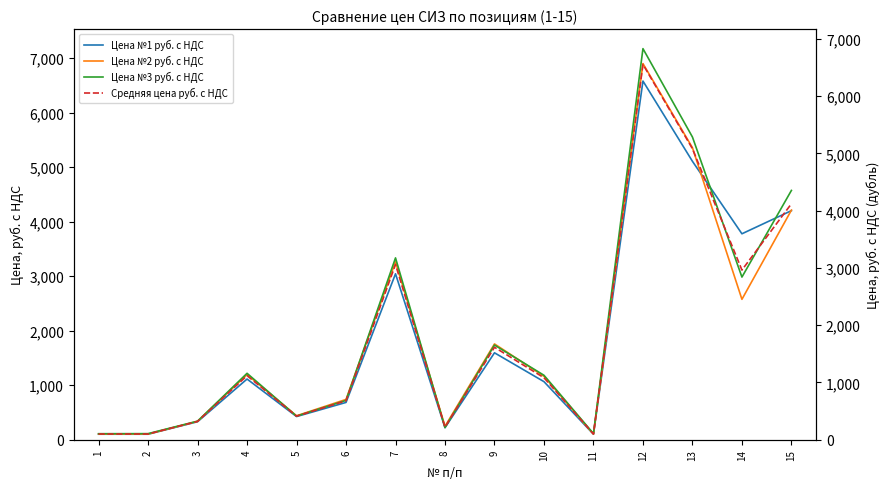

Which series has the largest total across all categories?

Цена №3 руб. с НДС